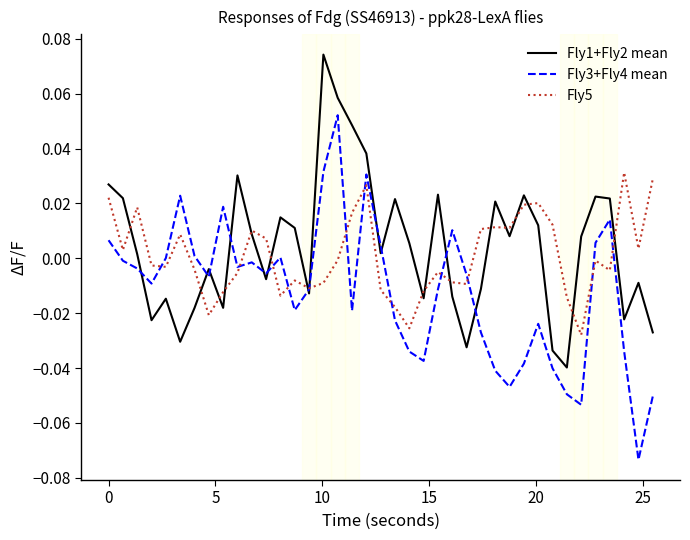

What is the minimum value for Fly3+Fly4 mean?

-0.1